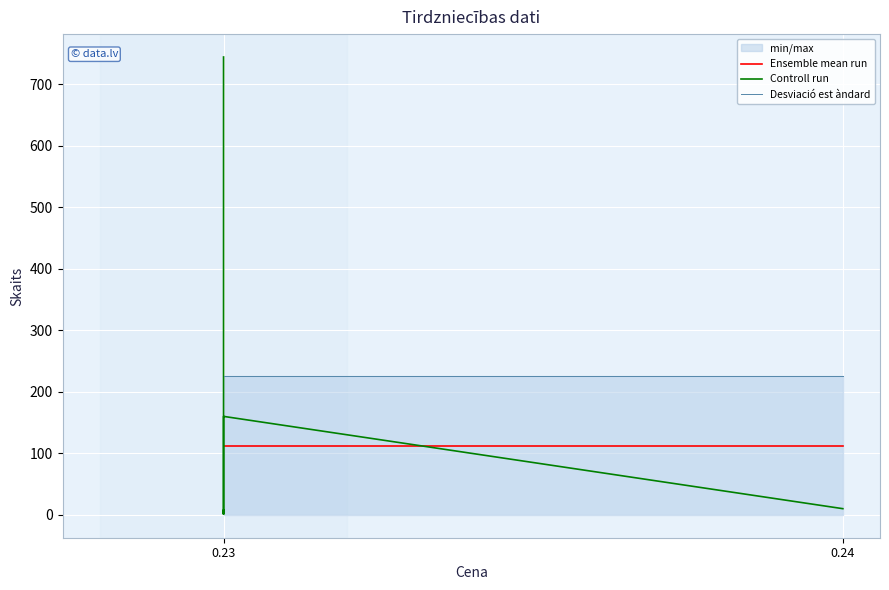

At how many categories does at least one series exceed 24?

9